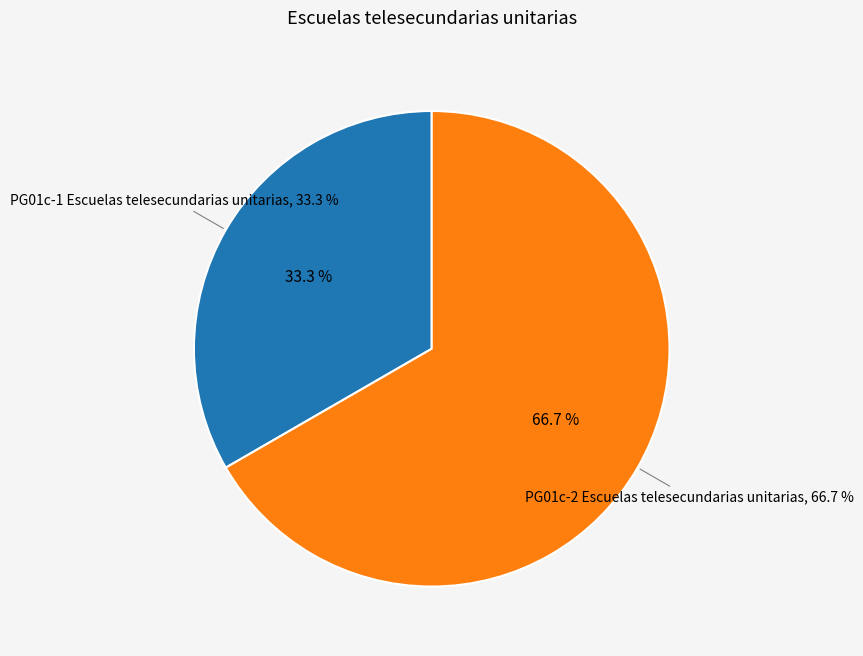

Is the sum of PG01c-1 Escuelas telesecundarias unitarias and PG01c-2 Escuelas telesecundarias unitarias greater than half?

Yes